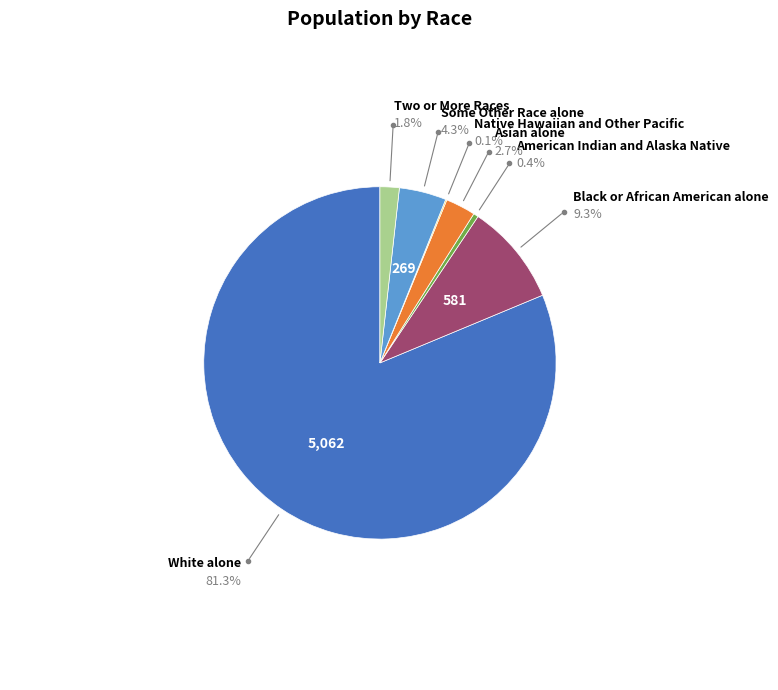

What is the ratio of the value at Asian alone to the value at American Indian and Alaska Native?

6.1